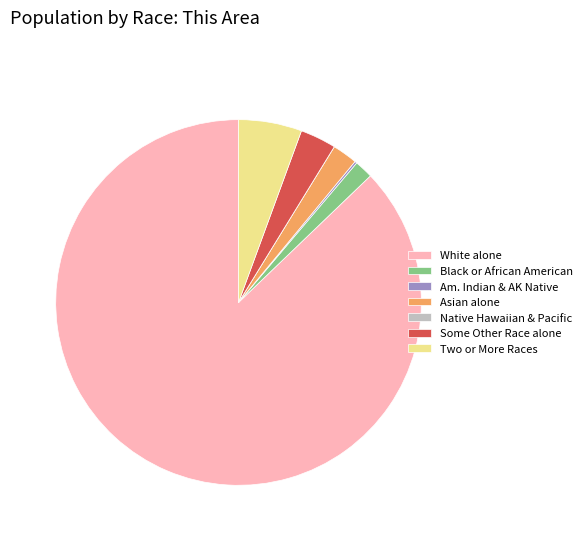

Which slice represents more than half of the pie?

White alone